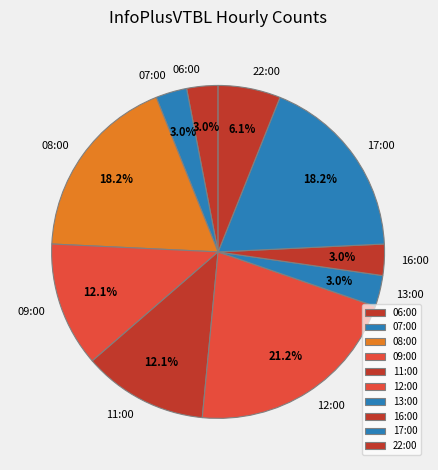

Which has a higher value, 17:00 or 06:00?

17:00